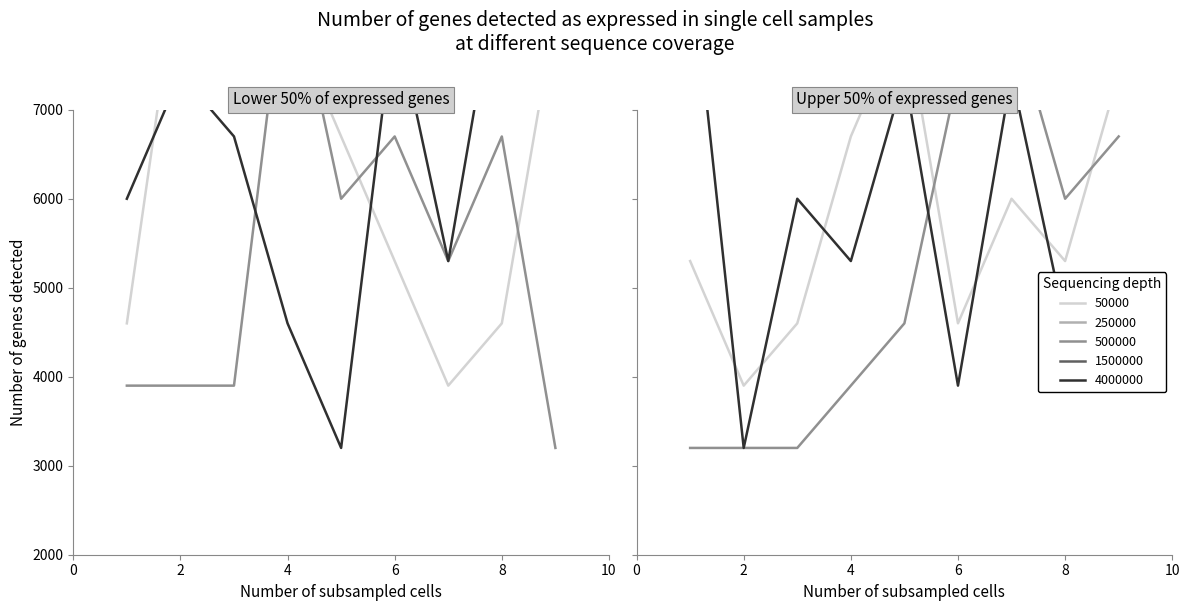

Reading left to right, transcribe all the data shown in this chart.

col_3: 4600	8800	7400	8100	6700	5300	3900	4600	8100
col_2: 3900	3900	3900	8800	6000	6700	5300	6700	3200
col_6: 6000	7400	6700	4600	3200	8100	5300	8800	8100
col_4: 5300	3900	4600	6700	8100	4600	6000	5300	7400
col_5: 3200	3200	3200	3900	4600	7400	8100	6000	6700
col_8: 8800	3200	6000	5300	7400	3900	7400	4600	3900